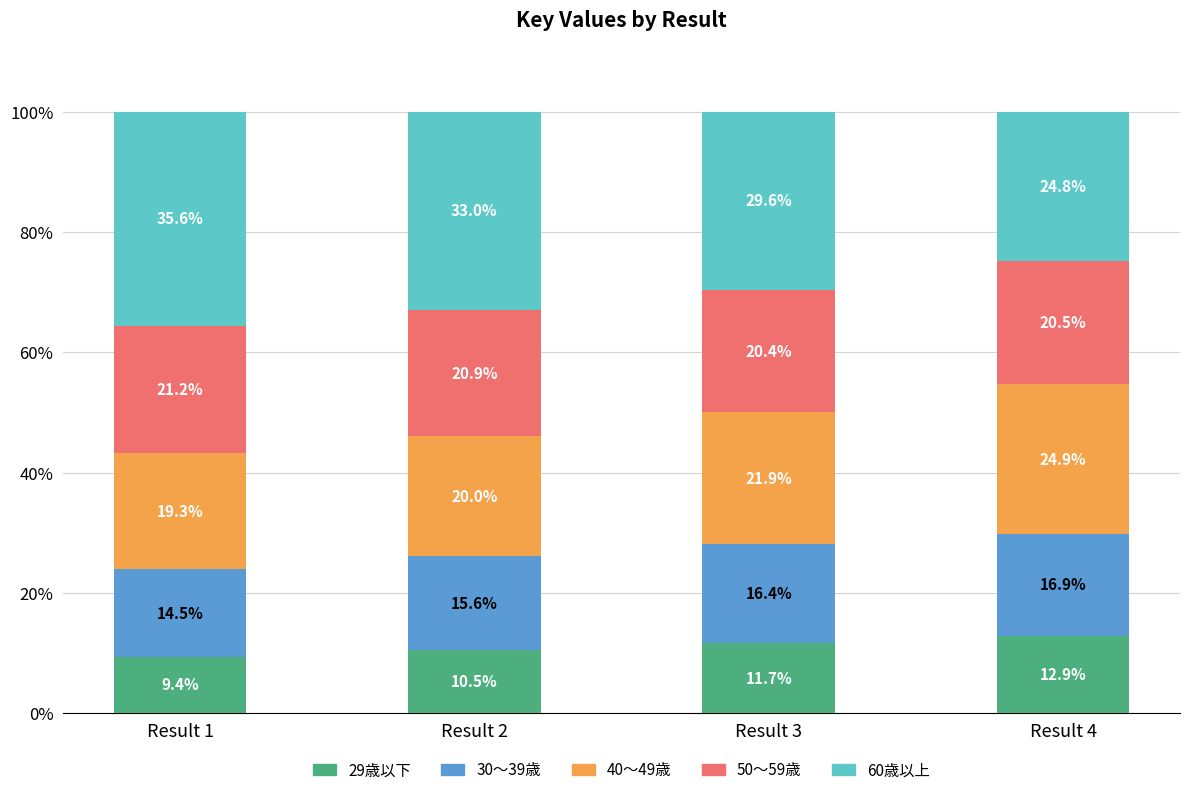

The 29歳以下 series shows 11.7 at Result 3. True or false?

True